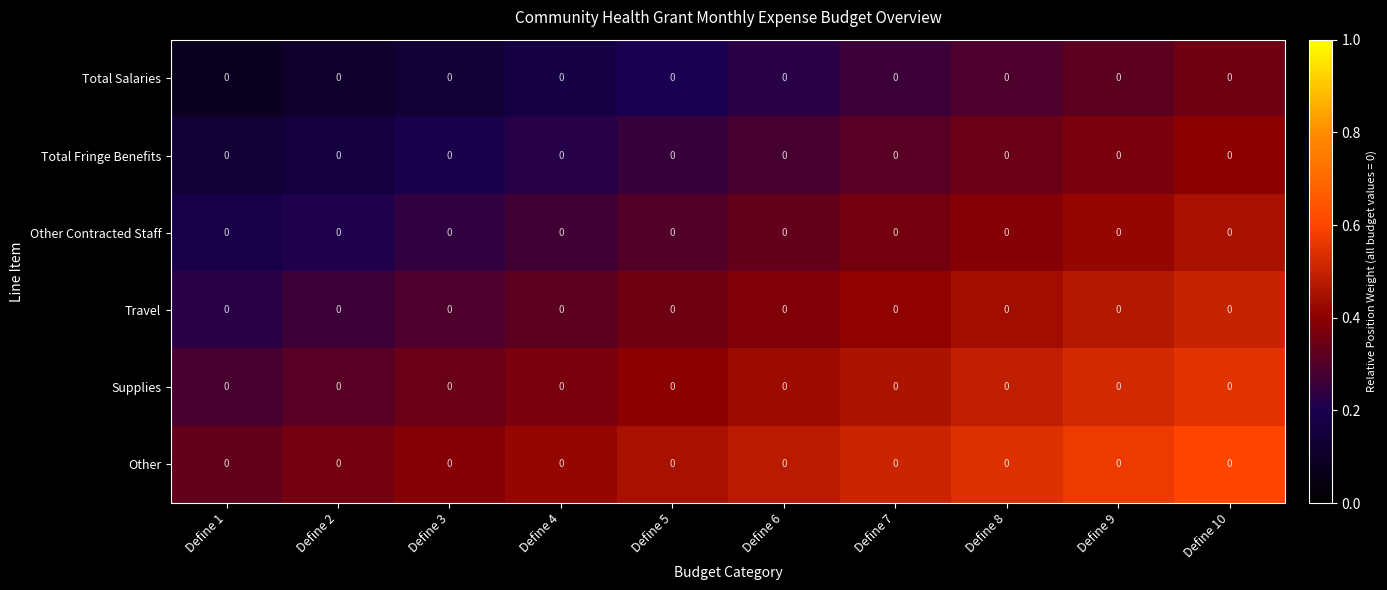

Reading right to left, transcribe all the data shown in this chart.

Total Salaries: Define 10=0.0	Define 9=0.0	Define 8=0.0	Define 7=0.0	Define 6=0.0	Define 5=0.0	Define 4=0.0	Define 3=0.0	Define 2=0.0	Define 1=0.0
Total Fringe Benefits: Define 10=0.0	Define 9=0.0	Define 8=0.0	Define 7=0.0	Define 6=0.0	Define 5=0.0	Define 4=0.0	Define 3=0.0	Define 2=0.0	Define 1=0.0
Other Contracted Staff: Define 10=0.0	Define 9=0.0	Define 8=0.0	Define 7=0.0	Define 6=0.0	Define 5=0.0	Define 4=0.0	Define 3=0.0	Define 2=0.0	Define 1=0.0
Travel: Define 10=0.0	Define 9=0.0	Define 8=0.0	Define 7=0.0	Define 6=0.0	Define 5=0.0	Define 4=0.0	Define 3=0.0	Define 2=0.0	Define 1=0.0
Supplies: Define 10=0.0	Define 9=0.0	Define 8=0.0	Define 7=0.0	Define 6=0.0	Define 5=0.0	Define 4=0.0	Define 3=0.0	Define 2=0.0	Define 1=0.0
Other: Define 10=0.0	Define 9=0.0	Define 8=0.0	Define 7=0.0	Define 6=0.0	Define 5=0.0	Define 4=0.0	Define 3=0.0	Define 2=0.0	Define 1=0.0